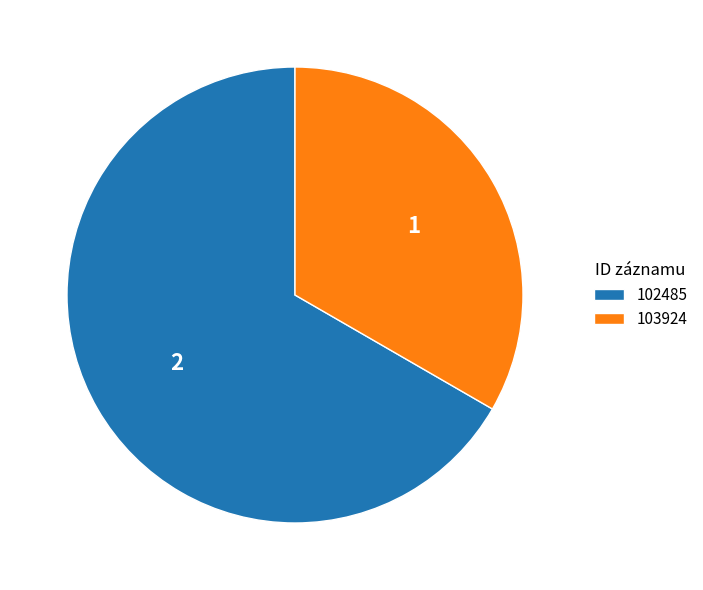

Which slice represents more than half of the pie?

102485